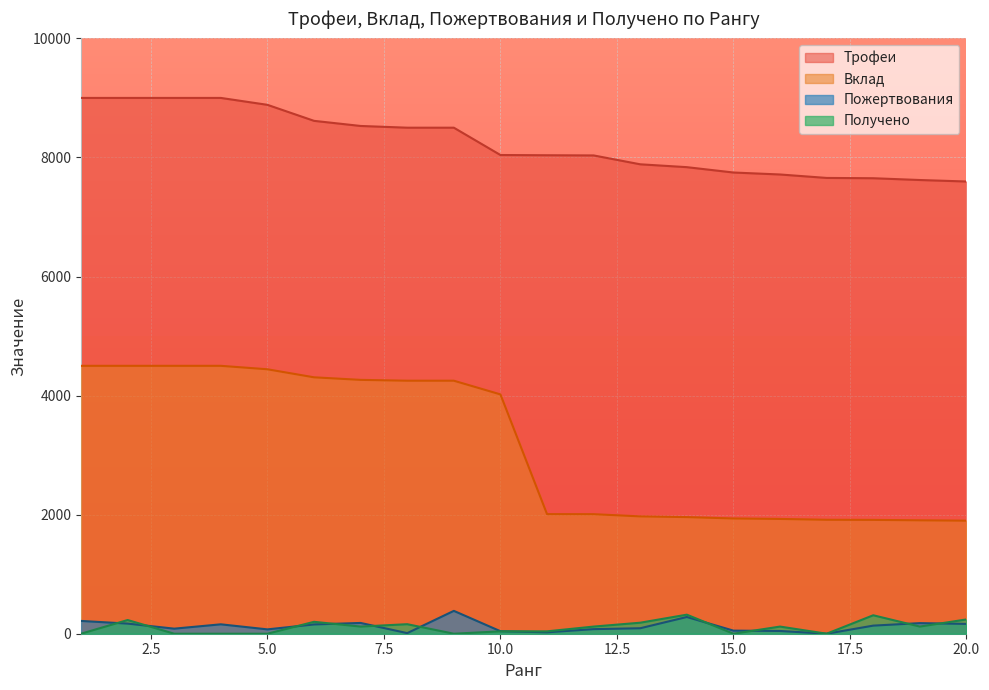

Reading right to left, list all the values displayed in this chart.

Трофеи: 20=7596	19=7621	18=7651	17=7656	16=7714	15=7747	14=7837	13=7885	12=8034	11=8037	10=8041	9=8500	8=8500	7=8529	6=8615	5=8884	4=9000	3=9000	2=9000	1=9000
Вклад: 20=1899	19=1905	18=1912	17=1914	16=1928	15=1936	14=1959	13=1971	12=2008	11=2009	10=4020	9=4250	8=4250	7=4264	6=4307	5=4442	4=4500	3=4500	2=4500	1=4500
Пожертвования: 20=165	19=178	18=136	17=0	16=46	15=52	14=281	13=92	12=77	11=24	10=42	9=384	8=10	7=181	6=156	5=73	4=158	3=85	2=170	1=215
Получено: 20=240	19=120	18=310	17=0	16=120	15=0	14=320	13=185	12=120	11=40	10=40	9=0	8=160	7=120	6=200	5=0	4=0	3=0	2=230	1=0